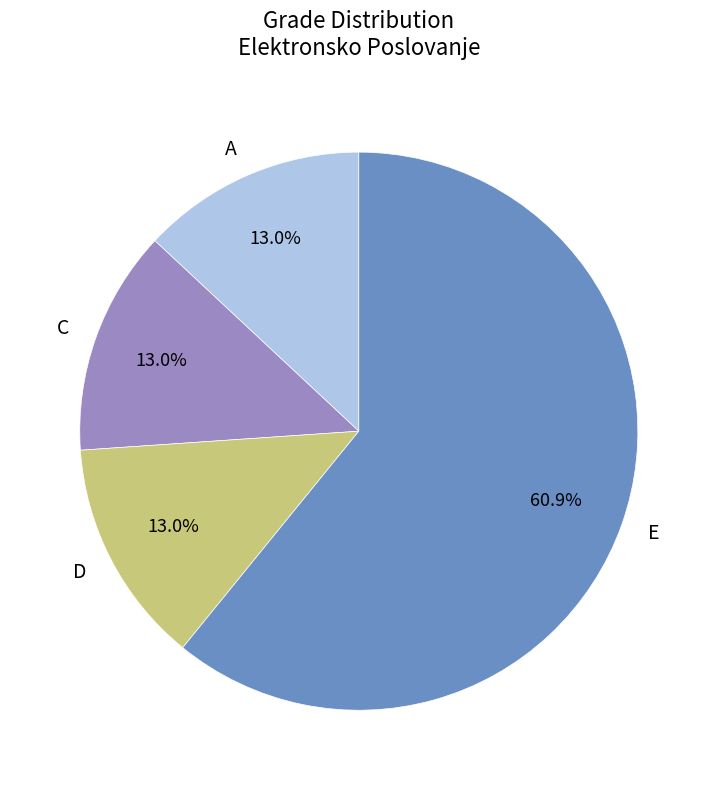

To the nearest percent, what is the difference between the E and D slice percentages?

48%